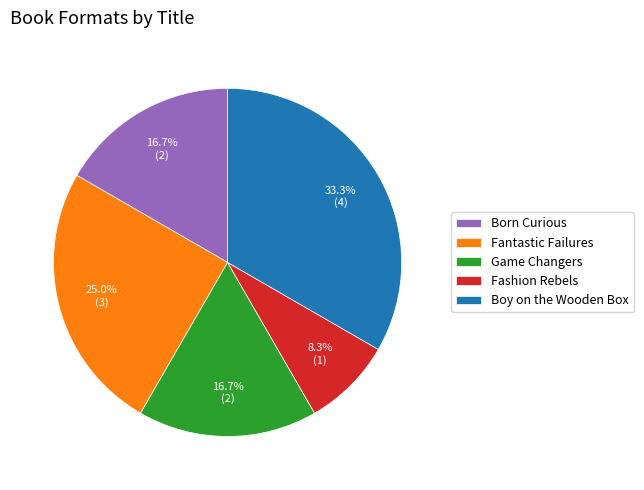

True or false: Game Changers accounts for 17% of the total.

True